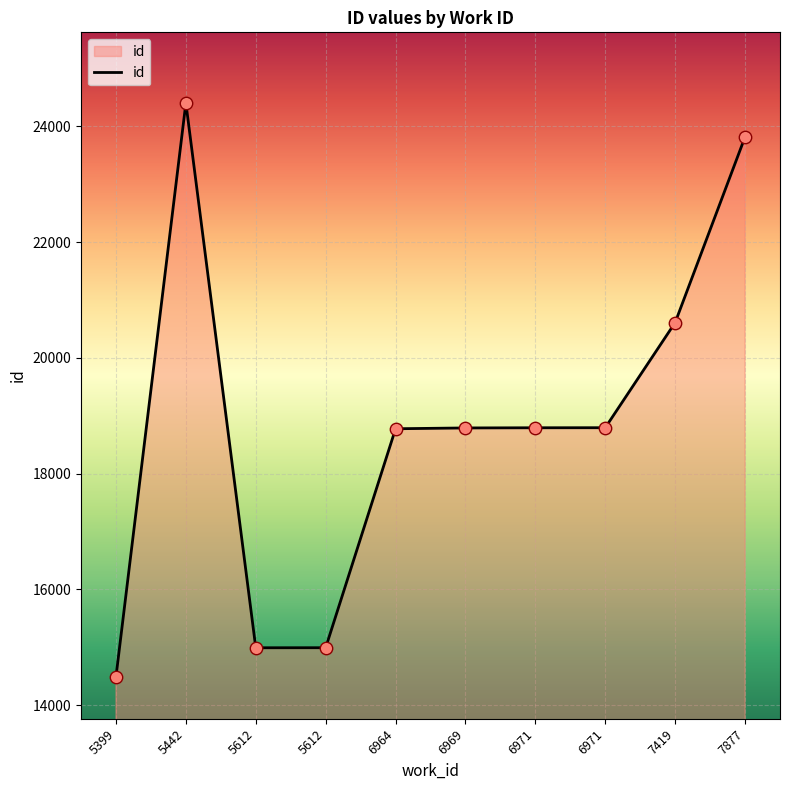

Is this an area chart (filled region under the line)?

Yes